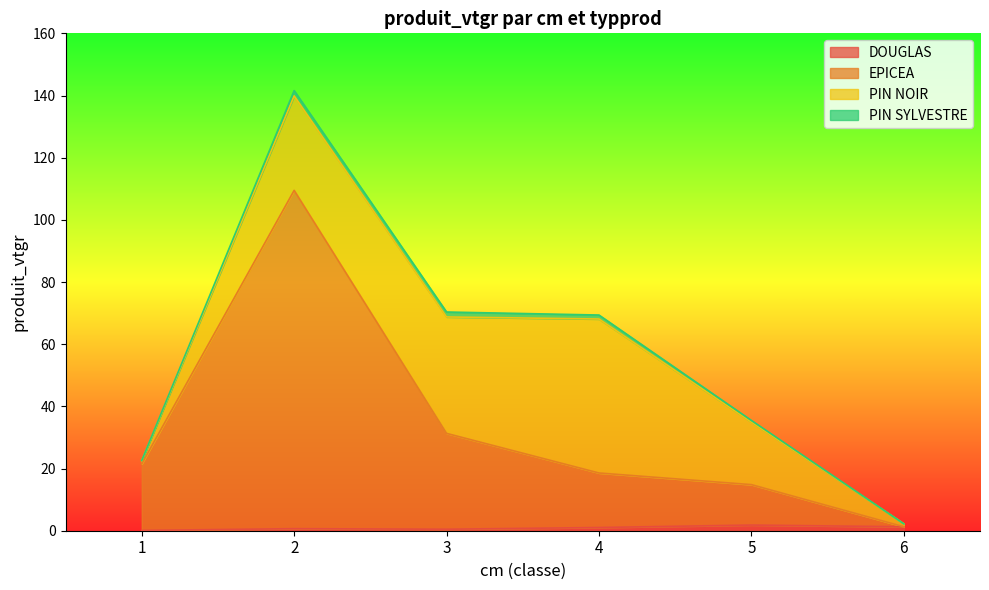

True or false: DOUGLAS and EPICEA cross at least once.

False